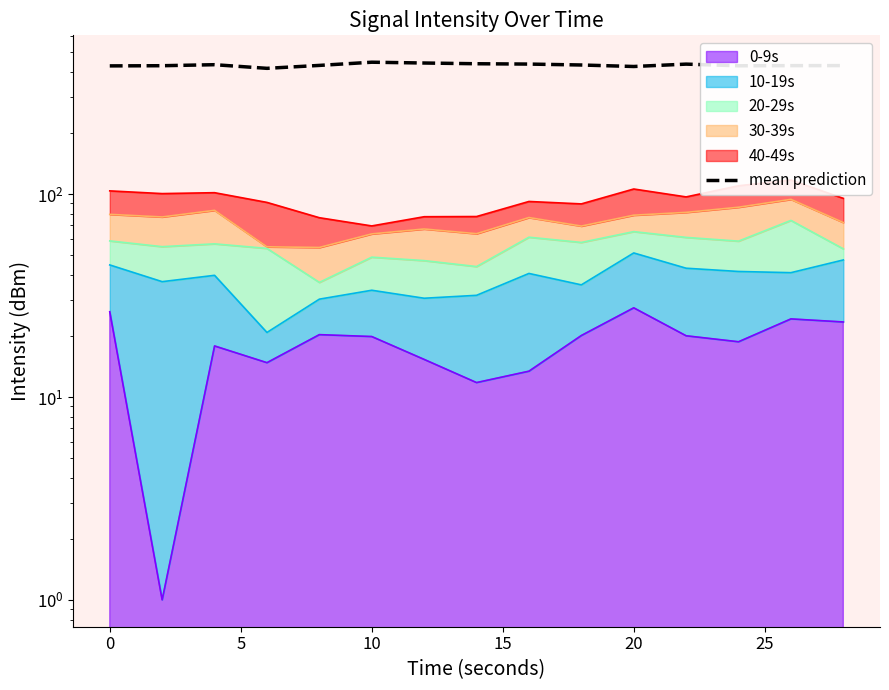

Reading left to right, transcribe all the data shown in this chart.

428.3	429.1	434.1	416.6	430.6	446.5	442.5	438.8	437.2	432.6	425.3	437.0	428.8	429.5	429.7